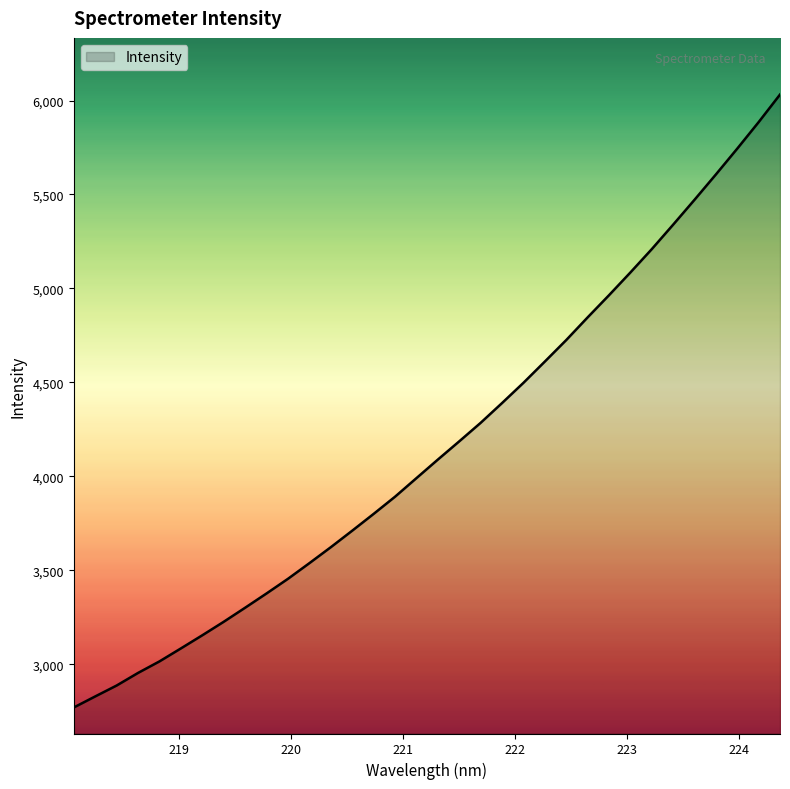

What is the difference between the maximum and minimum values?

3262.3